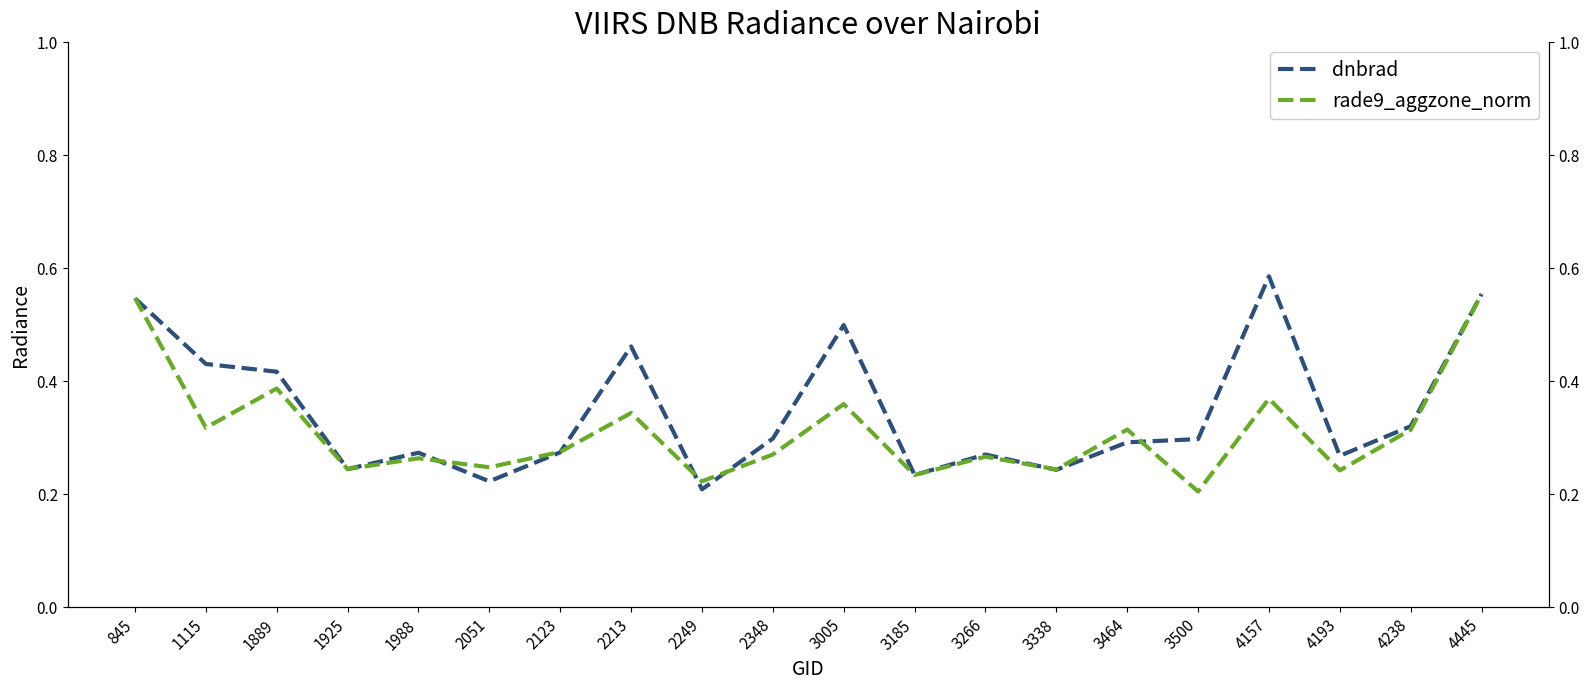

Is it true that dnbrad equals 0.7 at 3005?

False